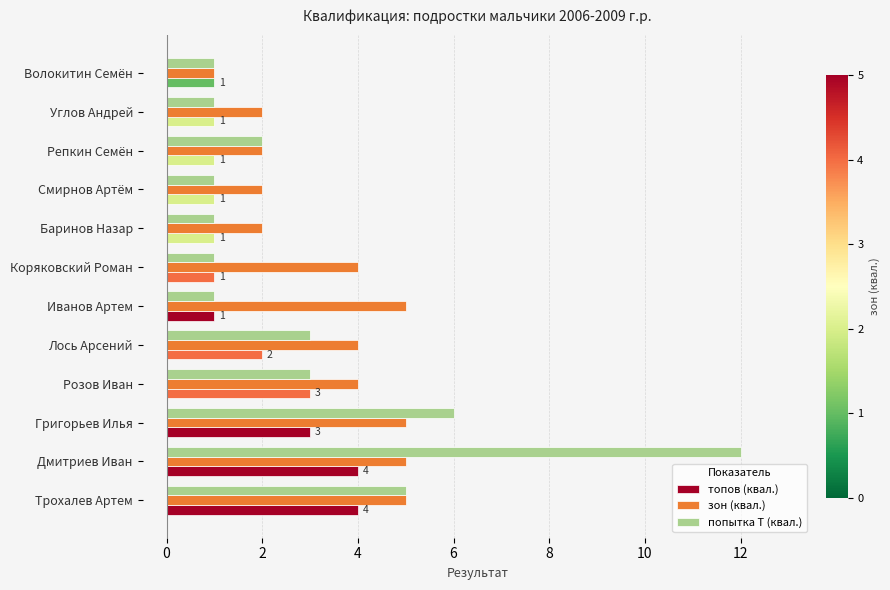

How many categories are shown in the chart?

12